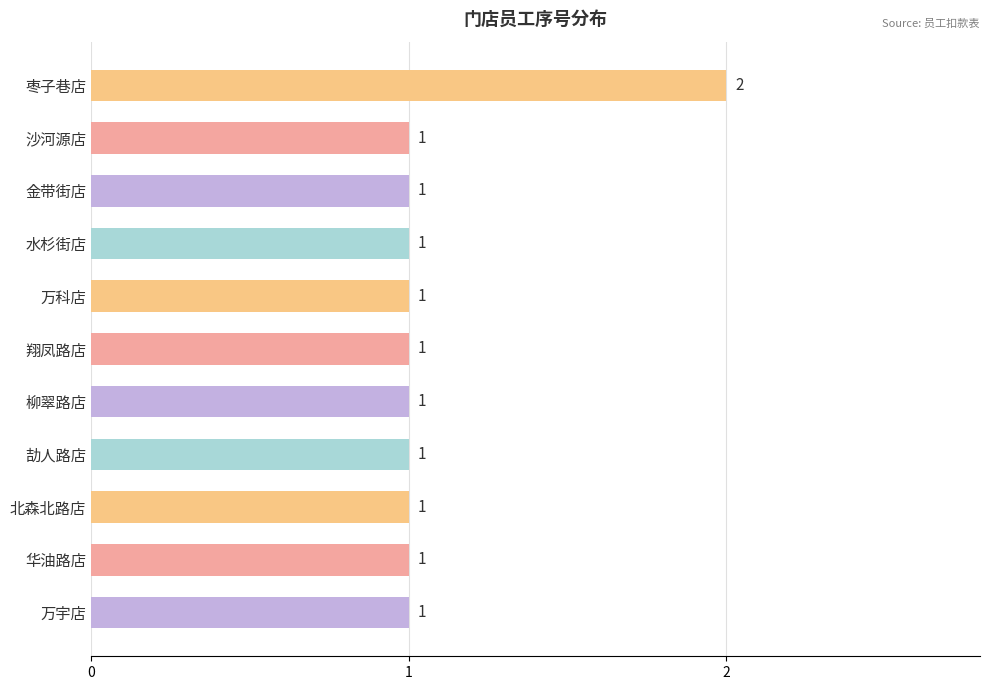

How many values are between 1 and 2?

11